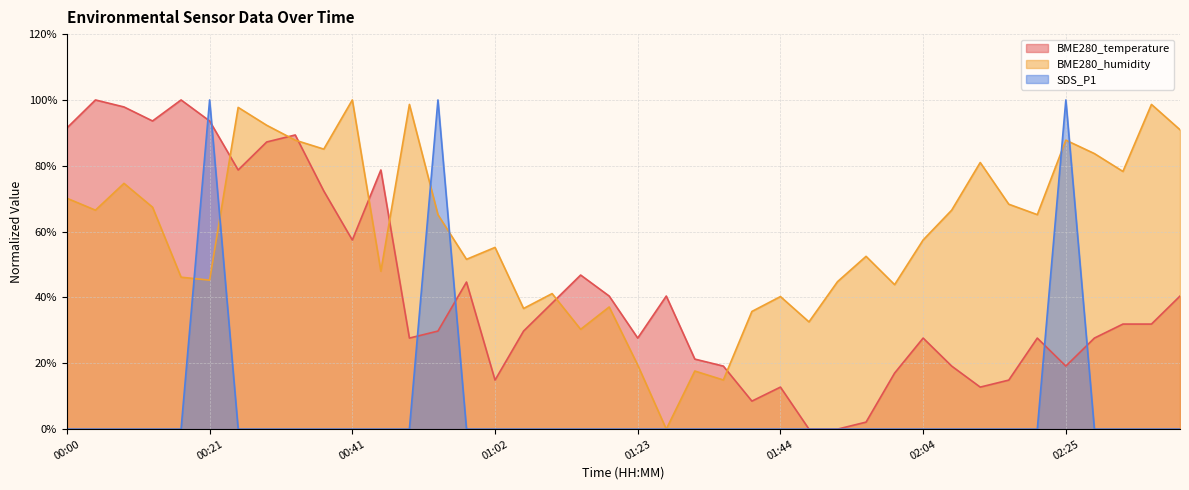

Reading left to right, what are all the values shown in this chart?

BME280_temperature: 00:00=91.5	00:04=100.0	00:08=97.9	00:12=93.6	00:16=100.0	00:21=93.6	00:25=78.7	00:29=87.2	00:33=89.4	00:37=72.3	00:41=57.4	00:45=78.7	00:49=27.7	00:54=29.8	00:58=44.7	01:02=14.9	01:06=29.8	01:10=38.3	01:14=46.8	01:18=40.4	01:23=27.7	01:27=40.4	01:31=21.3	01:35=19.1	01:40=8.5	01:44=12.8	01:48=0.0	01:52=0.0	01:56=2.1	02:00=17.0	02:04=27.7	02:08=19.1	02:12=12.8	02:17=14.9	02:21=27.7	02:25=19.1	02:29=27.7	02:33=31.9	02:37=31.9	02:41=40.4
BME280_humidity: 00:00=70.1	00:04=66.5	00:08=74.7	00:12=67.4	00:16=46.2	00:21=45.2	00:25=97.7	00:29=92.3	00:33=87.8	00:37=85.1	00:41=100.0	00:45=48.0	00:49=98.6	00:54=65.2	00:58=51.6	01:02=55.2	01:06=36.7	01:10=41.2	01:14=30.3	01:18=37.1	01:23=19.5	01:27=0.0	01:31=17.6	01:35=14.9	01:40=35.7	01:44=40.3	01:48=32.6	01:52=44.8	01:56=52.5	02:00=43.9	02:04=57.5	02:08=66.5	02:12=81.0	02:17=68.3	02:21=65.2	02:25=87.8	02:29=83.7	02:33=78.3	02:37=98.6	02:41=91.0
SDS_P1: 00:00=0.0	00:04=0.0	00:08=0.0	00:12=0.0	00:16=0.0	00:21=100.0	00:25=0.0	00:29=0.0	00:33=0.0	00:37=0.0	00:41=0.0	00:45=0.0	00:49=0.0	00:54=100.0	00:58=0.0	01:02=0.0	01:06=0.0	01:10=0.0	01:14=0.0	01:18=0.0	01:23=0.0	01:27=0.0	01:31=0.0	01:35=0.0	01:40=0.0	01:44=0.0	01:48=0.0	01:52=0.0	01:56=0.0	02:00=0.0	02:04=0.0	02:08=0.0	02:12=0.0	02:17=0.0	02:21=0.0	02:25=100.0	02:29=0.0	02:33=0.0	02:37=0.0	02:41=0.0